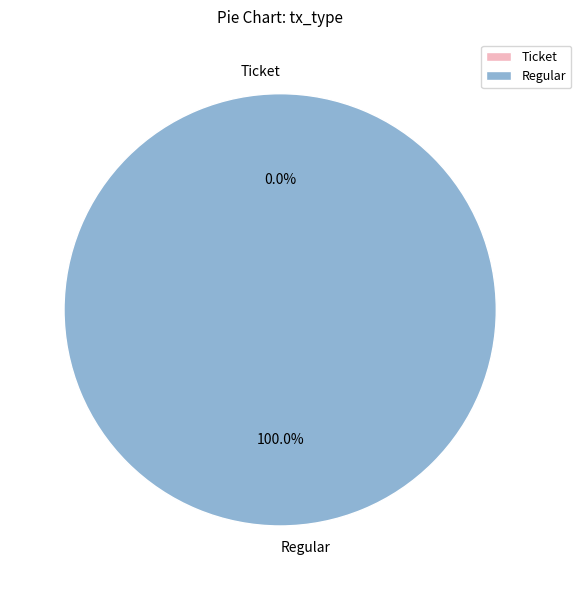

Count the number of slices in the pie.

2